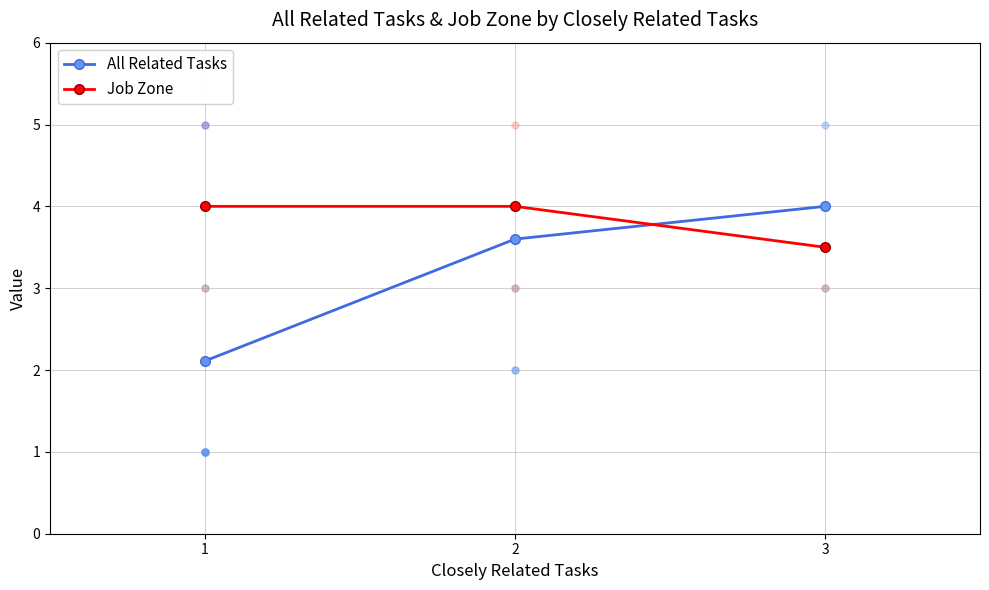

Count the number of data series in this chart.

2